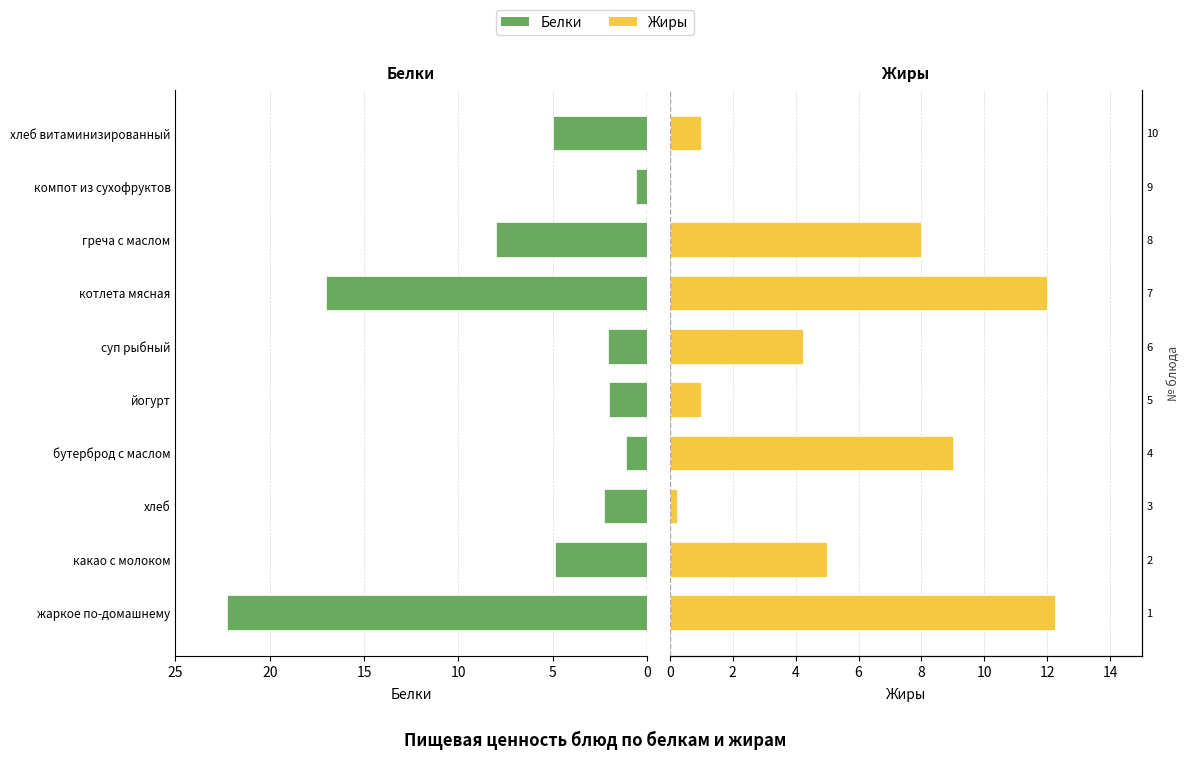

Rank the series by their average value, from highest to lowest.

Белки, Жиры